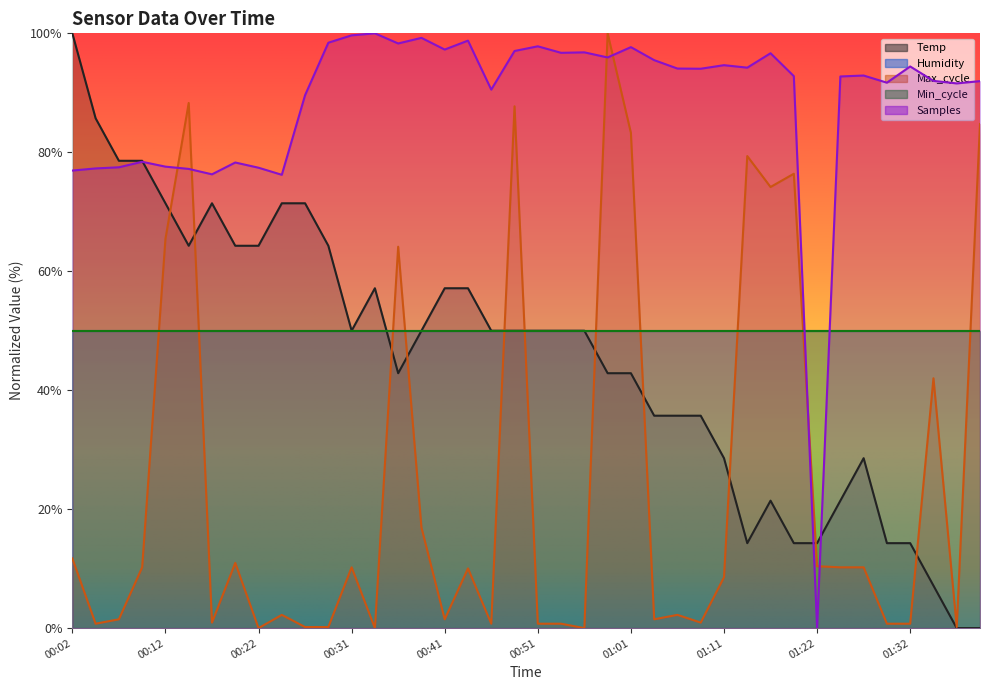

Reading left to right, extract all data points from this chart.

Temp: 100.0	85.7	78.6	78.6	71.4	64.3	71.4	64.3	64.3	71.4	71.4	64.3	50.0	57.1	42.9	50.0	57.1	57.1	50.0	50.0	50.0	50.0	50.0	42.9	42.9	35.7	35.7	35.7	28.6	14.3	21.4	14.3	14.3	21.4	28.6	14.3	14.3	7.1	0.0	0.0
Max_cycle: 11.7	0.7	1.5	10.2	65.4	88.3	0.9	11.0	0.0	2.2	0.2	0.2	10.2	0.0	64.1	16.9	1.5	10.0	0.7	87.7	0.7	0.7	0.0	100.0	83.3	1.5	2.2	0.9	8.6	79.4	74.2	76.4	10.4	10.2	10.2	0.7	0.7	42.0	0.2	84.8
Samples: 76.9	77.3	77.5	78.4	77.6	77.2	76.3	78.3	77.4	76.2	89.6	98.4	99.7	100.0	98.3	99.2	97.3	98.8	90.5	97.0	97.8	96.7	96.8	95.9	97.7	95.5	94.1	94.0	94.6	94.2	96.7	92.8	0.0	92.7	92.9	91.7	94.4	92.0	91.6	92.0